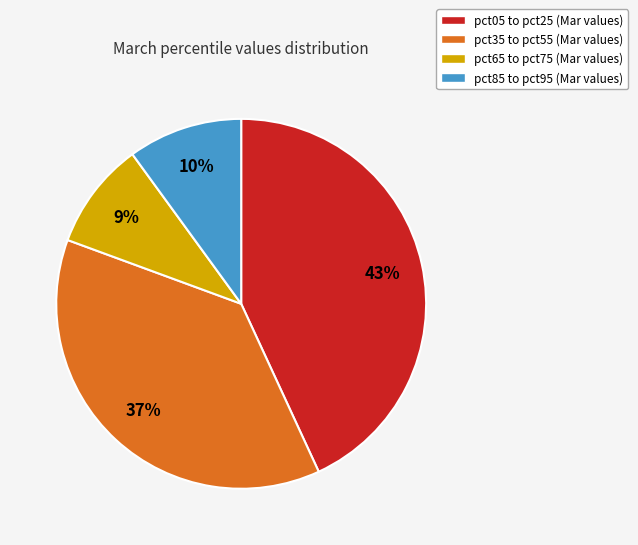

To the nearest percent, what is the difference between the largest and smallest slice percentages?

34%